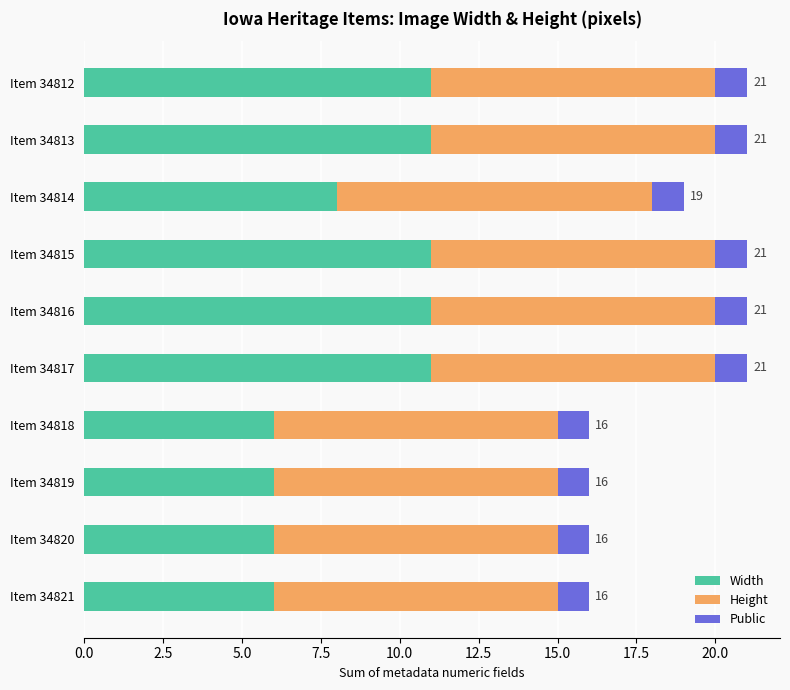

What is the total value across all series at Item 34812?

21